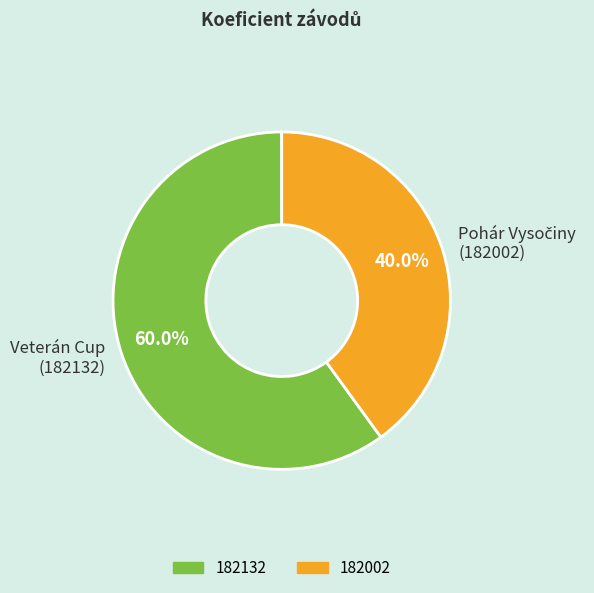

What portion of the pie excludes Veterán Cup (182132)?

40.0%